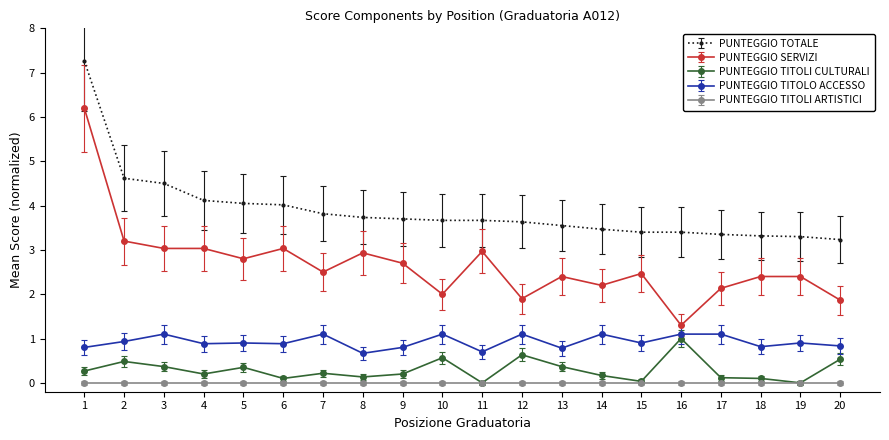

What are all the series names shown in the legend?

PUNTEGGIO TOTALE, PUNTEGGIO SERVIZI, PUNTEGGIO TITOLI CULTURALI, PUNTEGGIO TITOLO ACCESSO, PUNTEGGIO TITOLI ARTISTICI